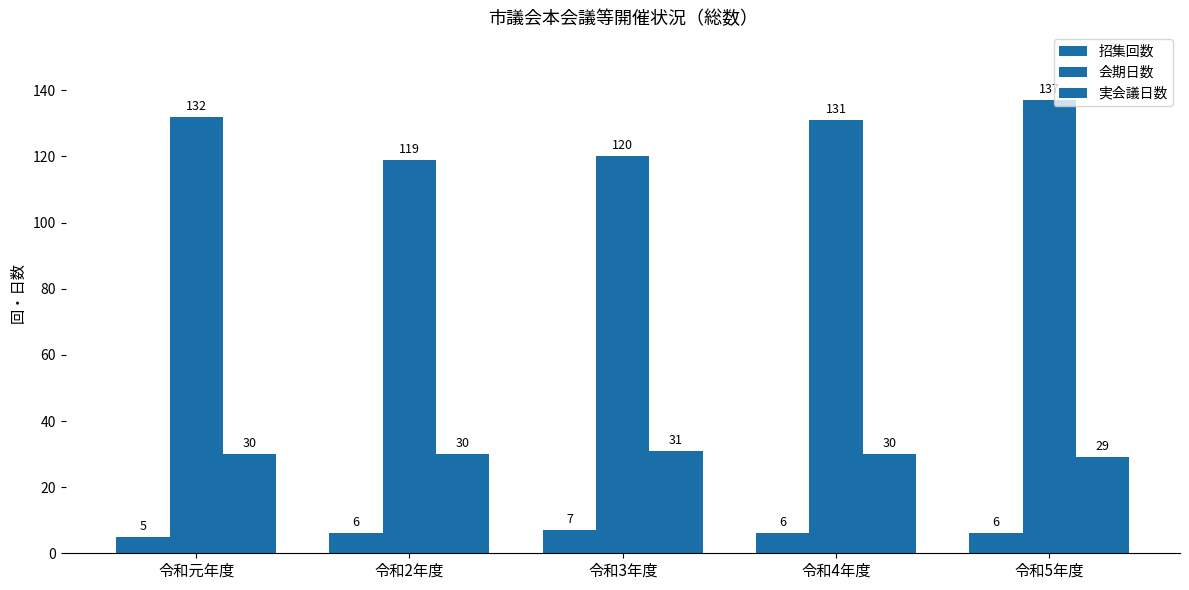

What is the difference between the maximum and minimum values in the 実会議日数 series?

2